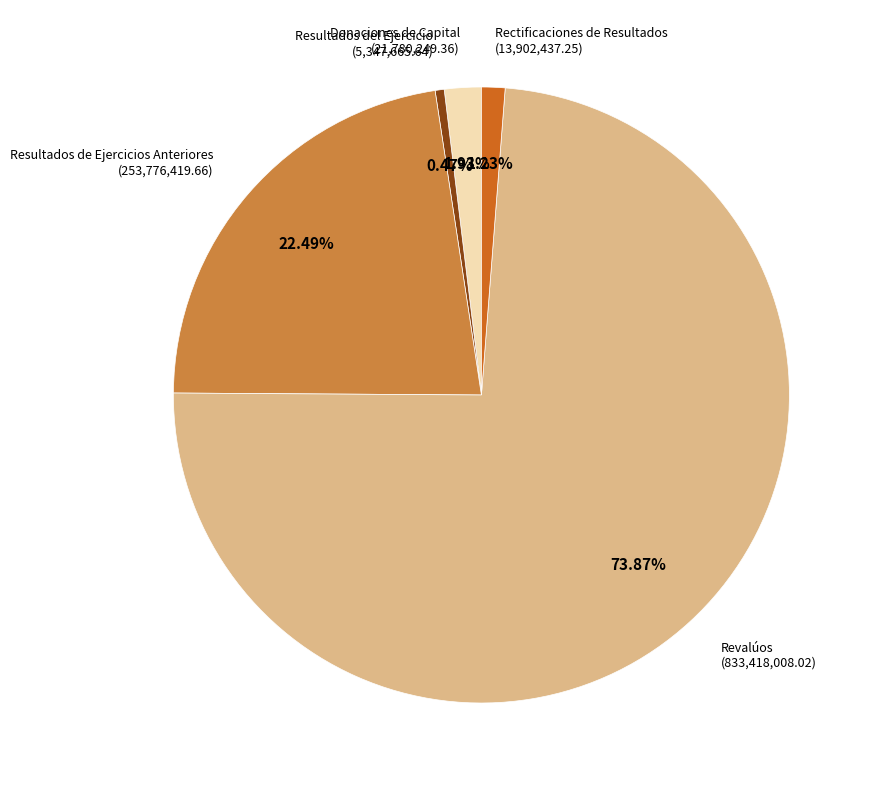

To the nearest percent, what is the difference between the Resultados del Ejercicio and Donaciones de Capital slice percentages?

1%